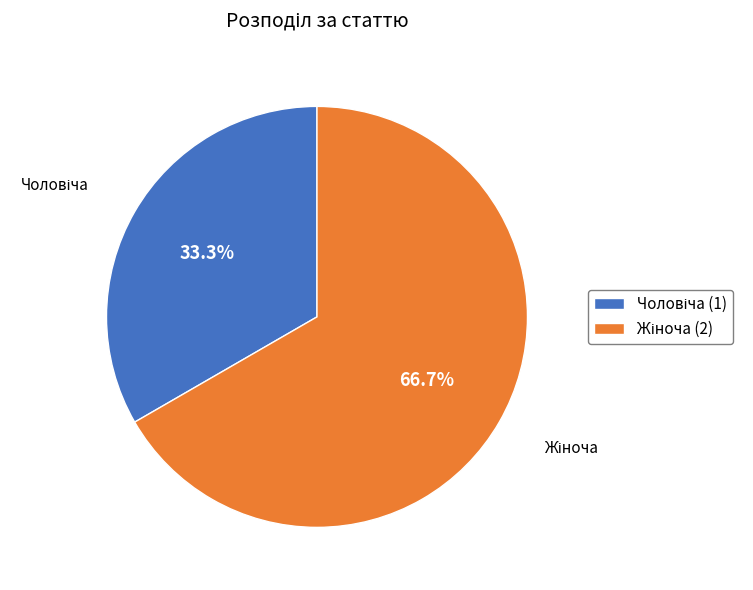

To the nearest percent, what is the difference between the Чоловіча and Жіноча slice percentages?

33%